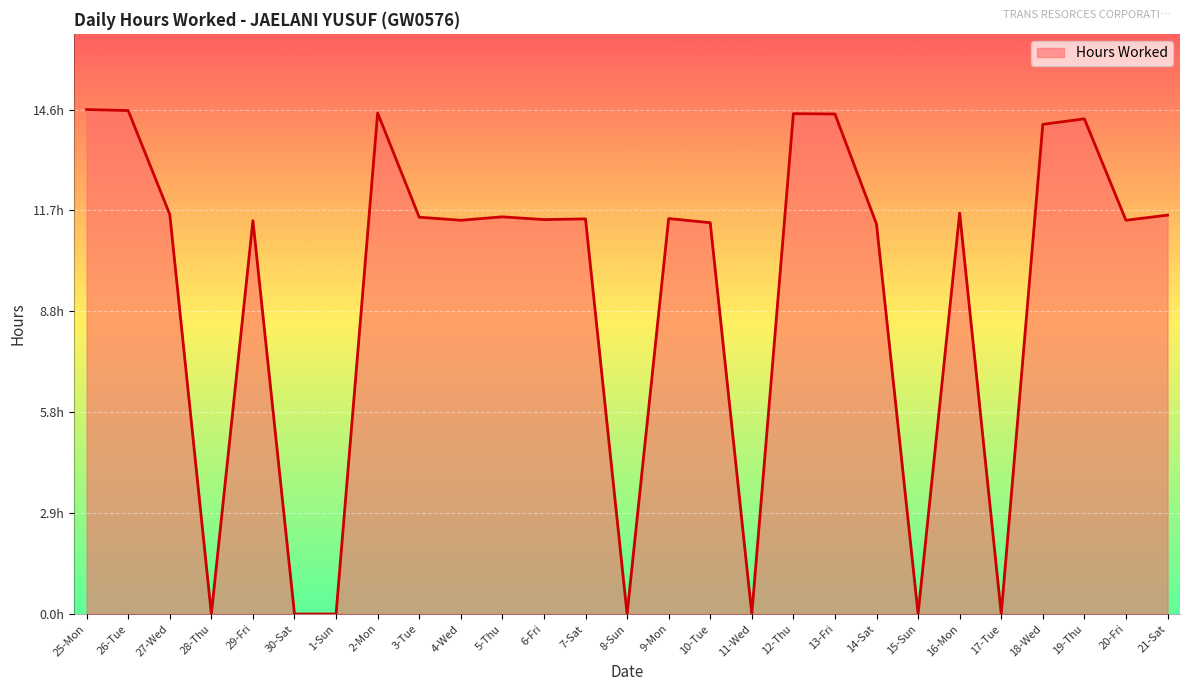

Where is the first local maximum?

29-Fri